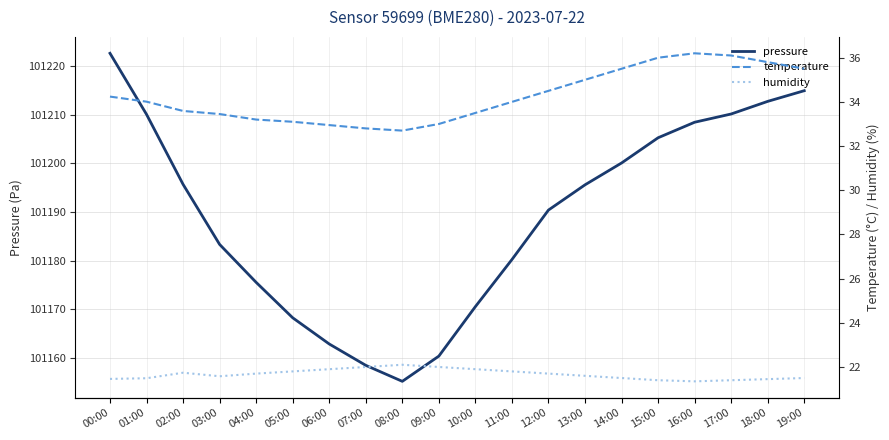

In humidity, how many points are lower than both neighbors (excluding endpoints)?

2